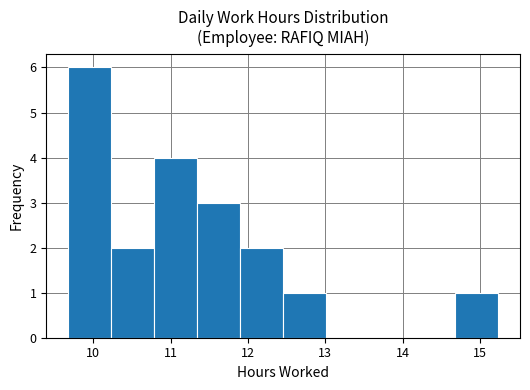

Reading left to right, transcribe this chart: for each bar, give the range it covers on the x-axis and its height. Neither the bar edges nor the heights are printed on the chart, so give them approximately, as read against the axes.

9.7 to 10.2: 6
10.2 to 10.8: 2
10.8 to 11.3: 4
11.3 to 11.9: 3
11.9 to 12.5: 2
12.5 to 13.0: 1
13.0 to 13.6: 0
13.6 to 14.1: 0
14.1 to 14.7: 0
14.7 to 15.2: 1